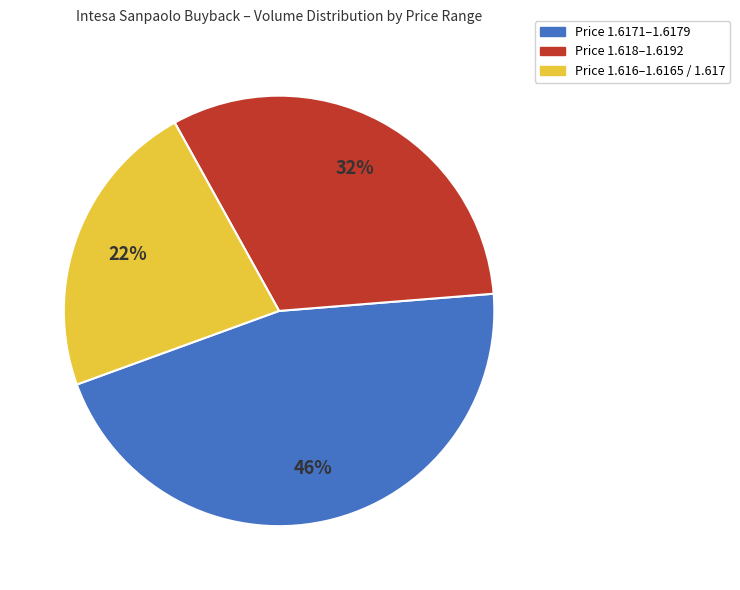

To the nearest percent, what is the average slice percentage?

33%